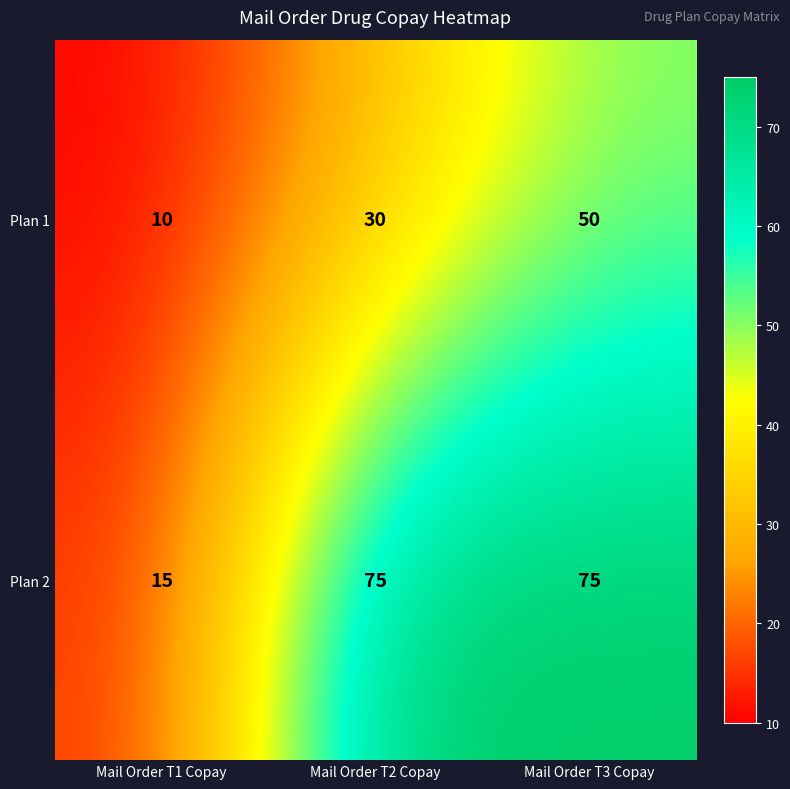

At which category is the sum across all series the highest?

Mail Order T3 Copay